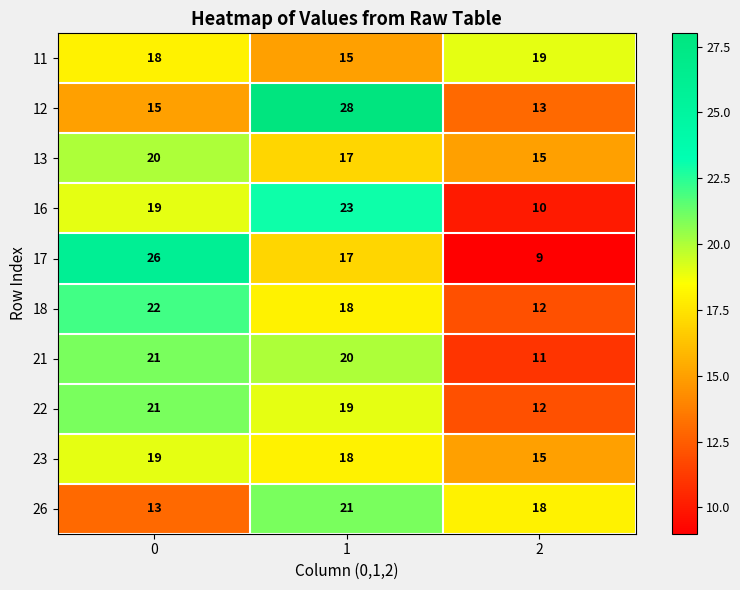

Reading right to left, transcribe all the data shown in this chart.

11: 2=19	1=15	0=18
12: 2=13	1=28	0=15
13: 2=15	1=17	0=20
16: 2=10	1=23	0=19
17: 2=9	1=17	0=26
18: 2=12	1=18	0=22
21: 2=11	1=20	0=21
22: 2=12	1=19	0=21
23: 2=15	1=18	0=19
26: 2=18	1=21	0=13